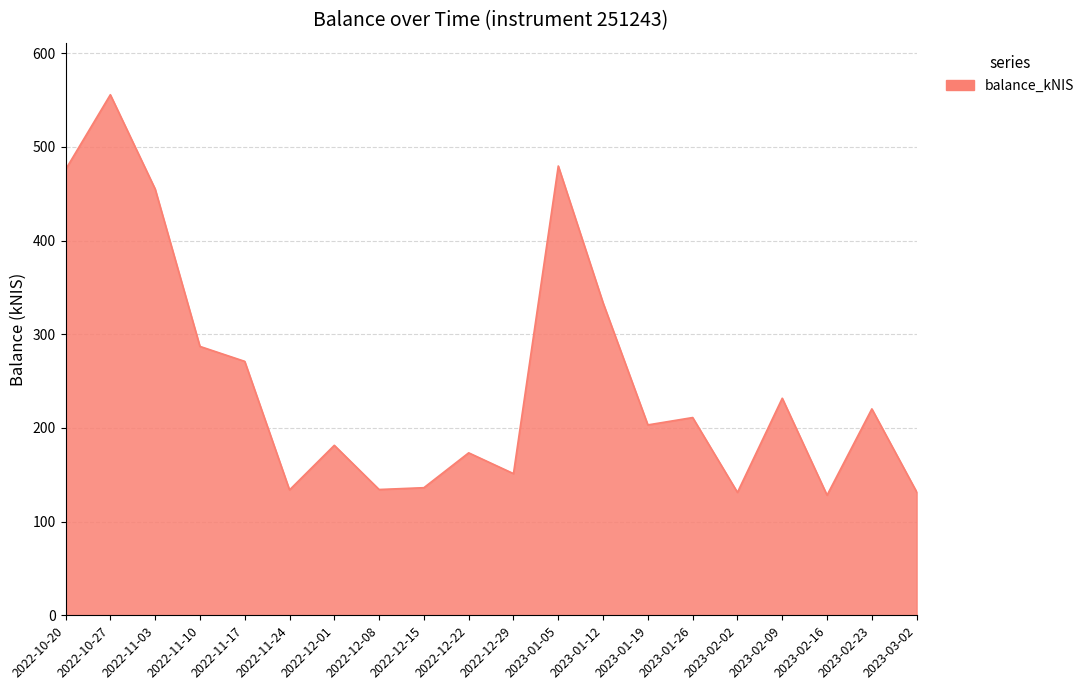

What is the difference between the values at 2022-10-27 and 2023-01-12?

222.2